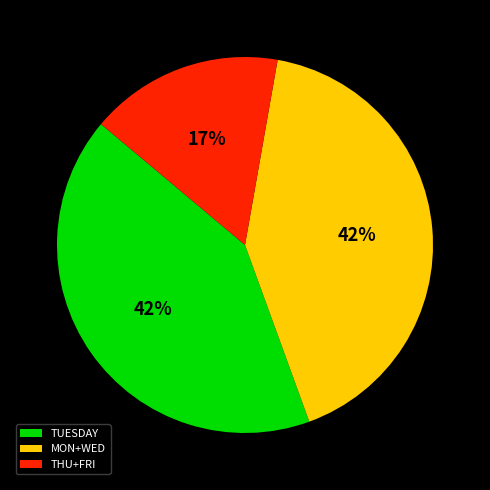

Is there a majority slice in this chart?

No